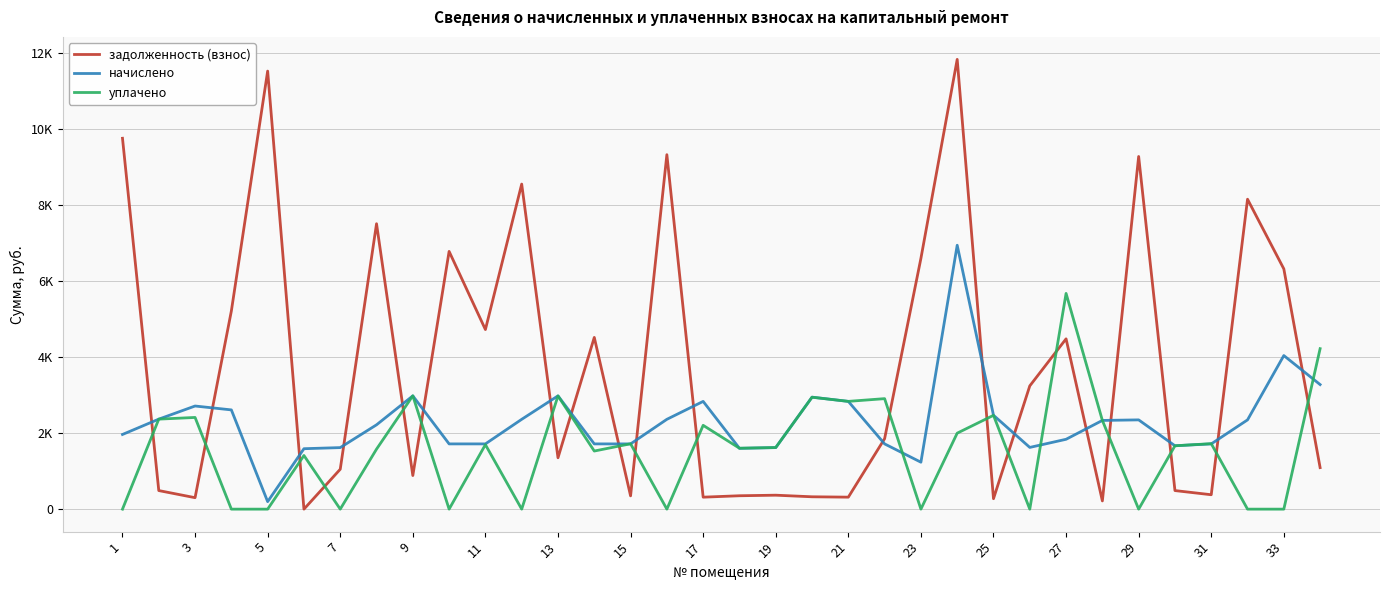

Reading left to right, extract all data points from this chart.

задолженность (взнос): 9752.6	488.4	301.3	5211.0	11519.0	0.0	1049.4	7505.2	883.5	6777.6	4722.6	8548.2	1350.8	4515.6	349.1	9321.2	314.8	352.1	366.8	324.9	315.2	1852.7	6593.8	11827.2	274.3	3241.1	4478.6	216.1	9273.6	488.3	378.8	8149.6	6317.7	1091.9
начислено: 1963.6	2366.8	2711.9	2609.8	197.2	1589.2	1618.4	2217.6	2979.2	1715.6	1715.6	2362.0	2979.2	1715.6	1715.6	2362.0	2833.4	1598.9	1618.4	2945.2	2833.4	1715.6	1234.4	6939.6	2468.9	1623.2	1837.1	2332.8	2347.4	1667.0	1715.6	2347.4	4038.7	3275.6
уплачено: 0.0	2367.0	2411.2	0.0	0.0	1411.0	0.0	1578.0	2981.0	0.0	1696.0	0.0	2977.0	1528.0	1719.0	0.0	2204.0	1602.0	1620.0	2943.0	2834.0	2905.8	0.0	1998.0	2467.2	0.0	5673.0	2333.6	0.0	1666.0	1722.0	0.0	0.0	4220.0